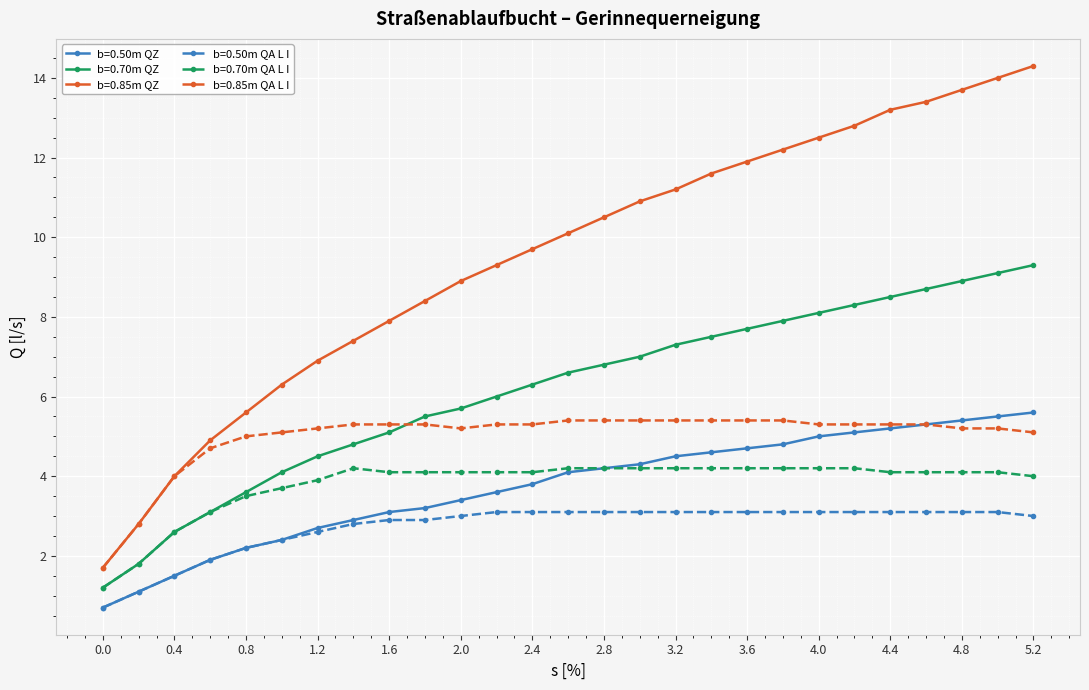

What is the difference between the second highest and second lowest values in the b=0.70m QZ series?

7.3